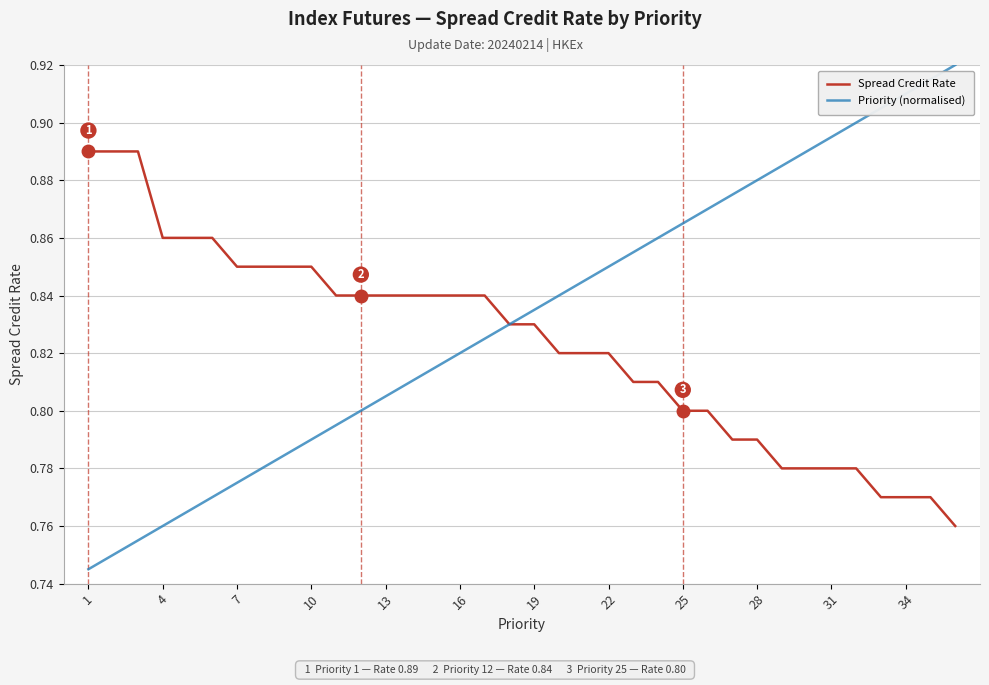

Which series has the widest spread of values?

Priority (normalised)